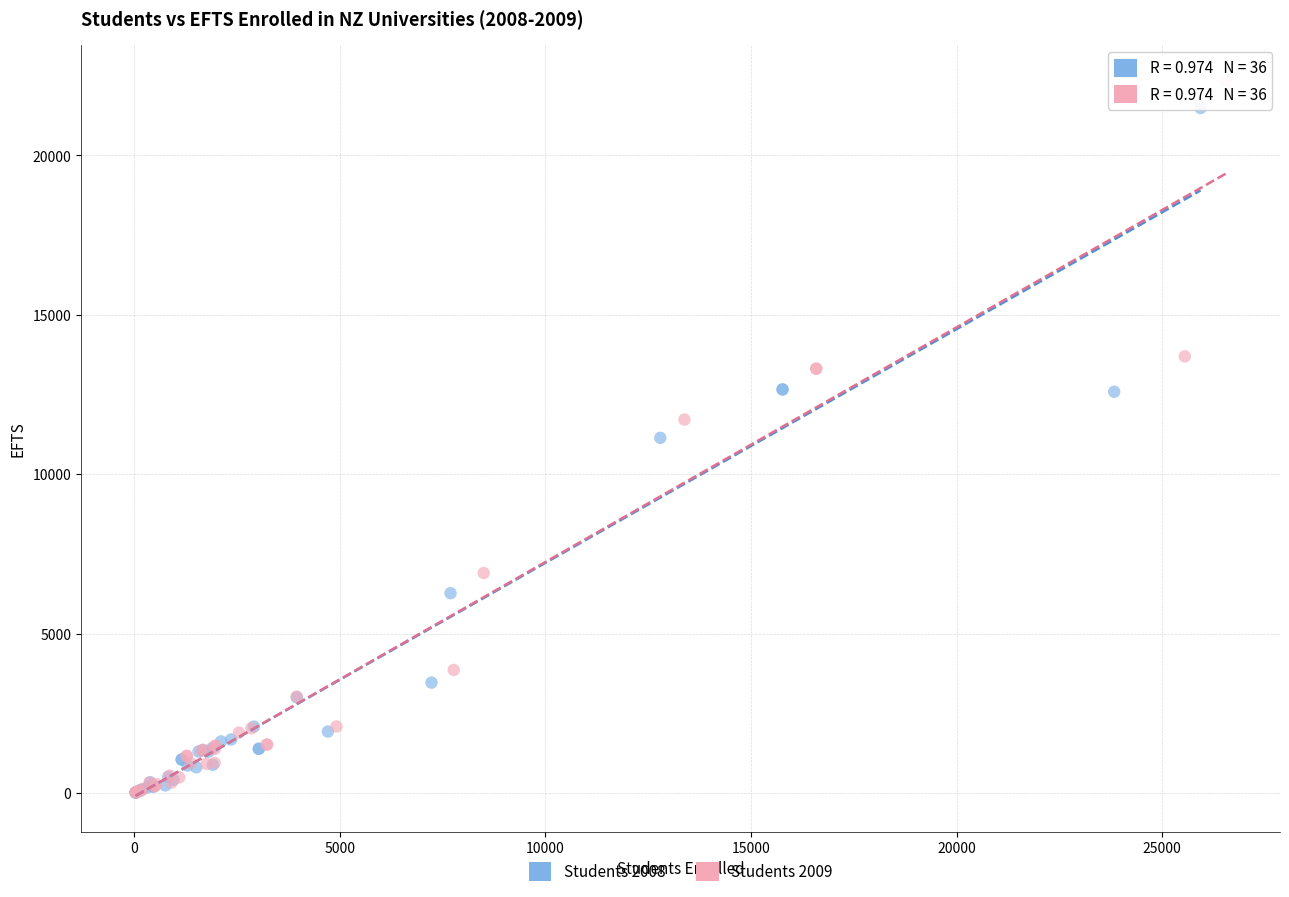

Which series has the largest Y range (max minus min)?

Students 2009